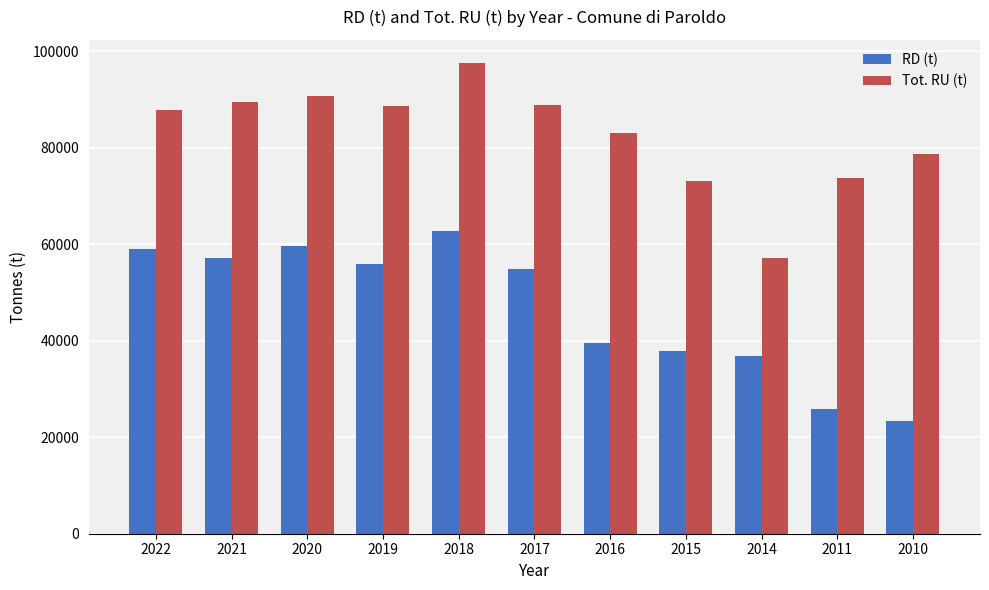

What are all the series names shown in the legend?

RD (t), Tot. RU (t)